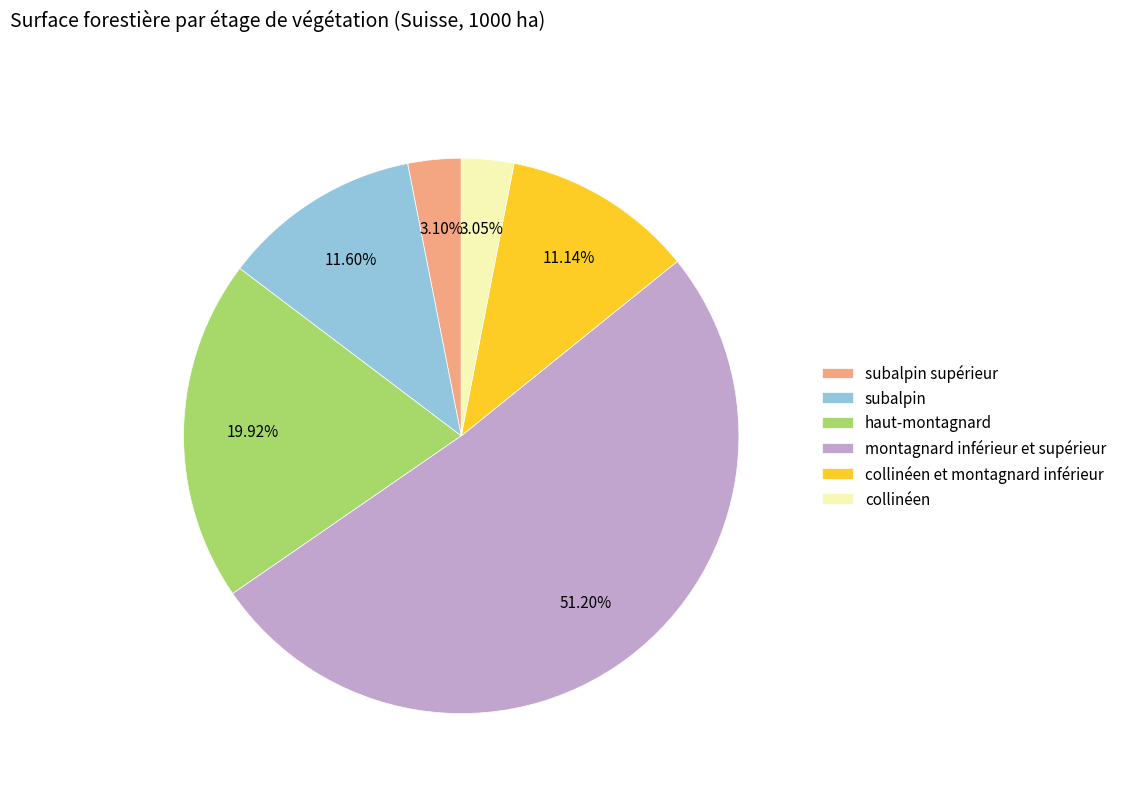

To the nearest percent, what portion does montagnard inférieur et supérieur represent?

51%